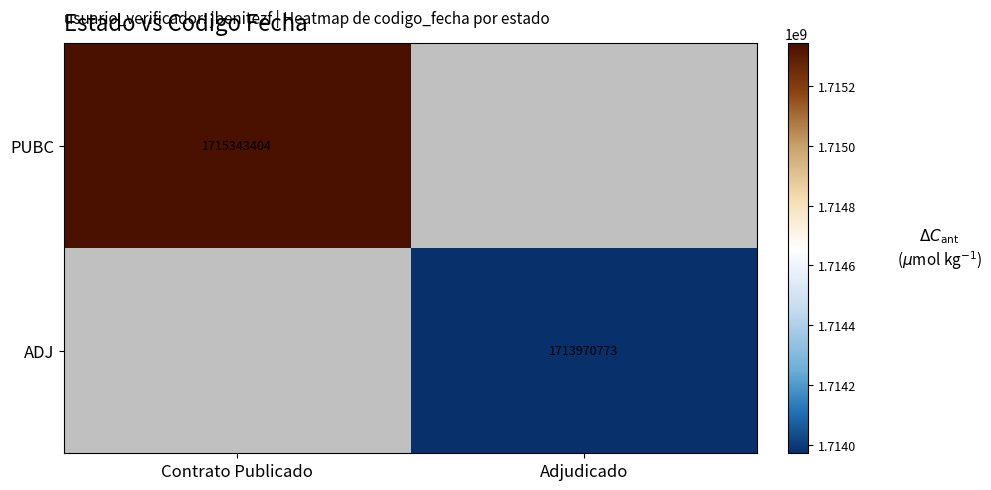

True or false: ADJ has a value of 964950370 at Adjudicado.

False